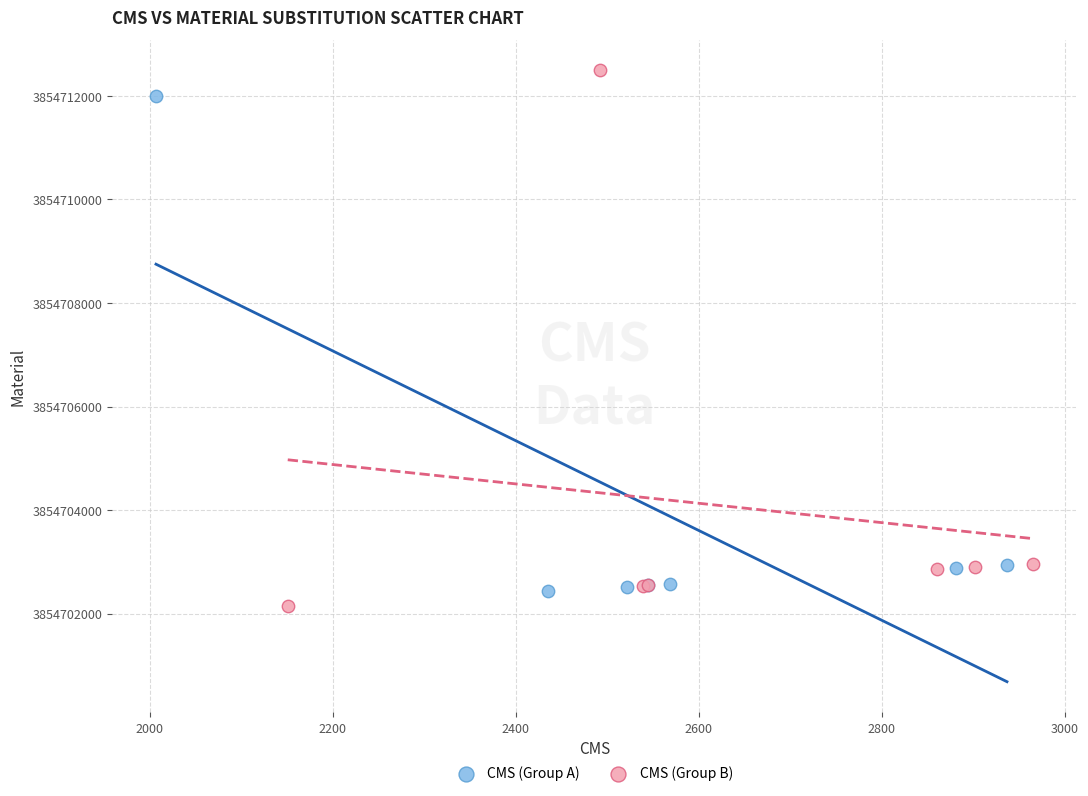

Which series has the largest Y range (max minus min)?

CMS (Group B)